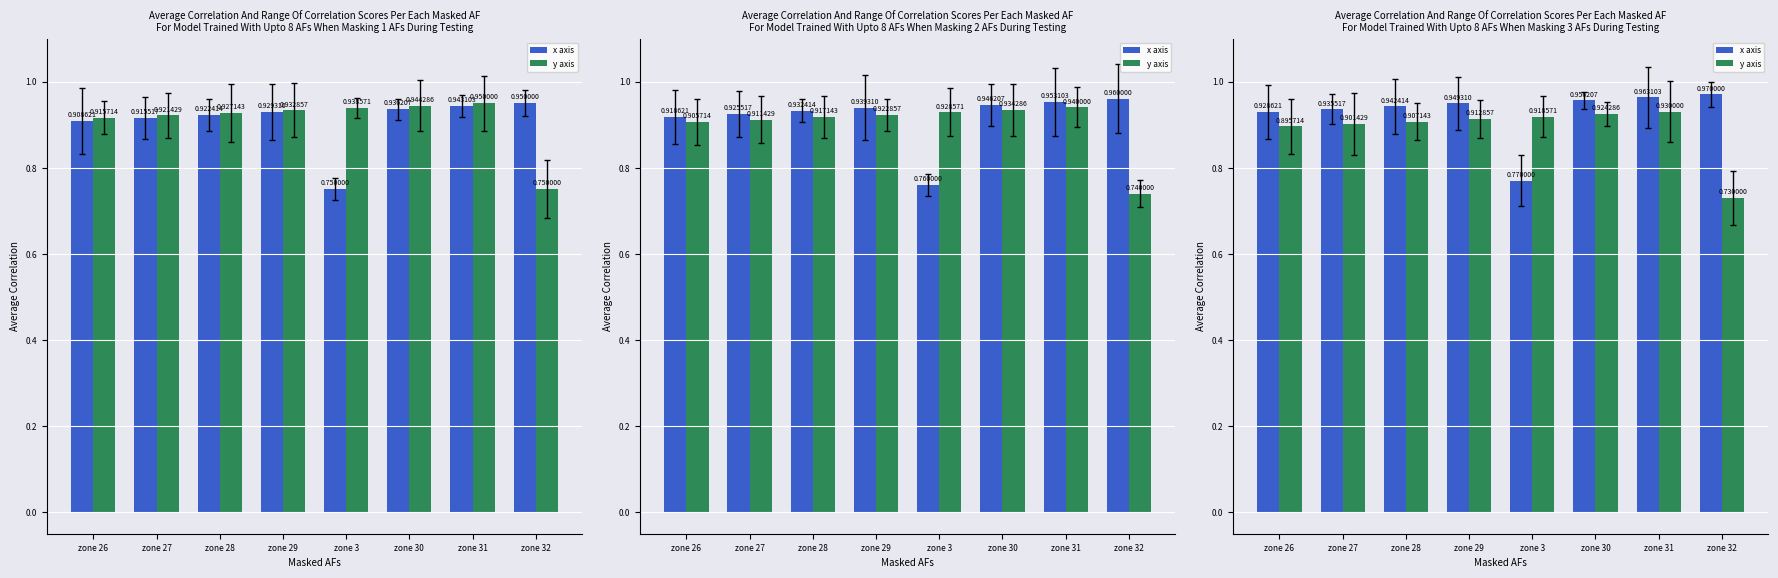

What is the label of the 7th bar from the right?

zone 27